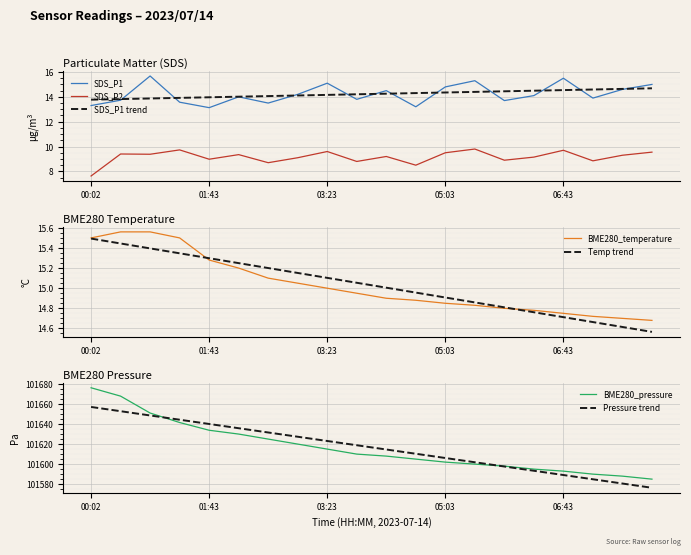

True or false: BME280_temperature has more than 2 interior local peaks.

False